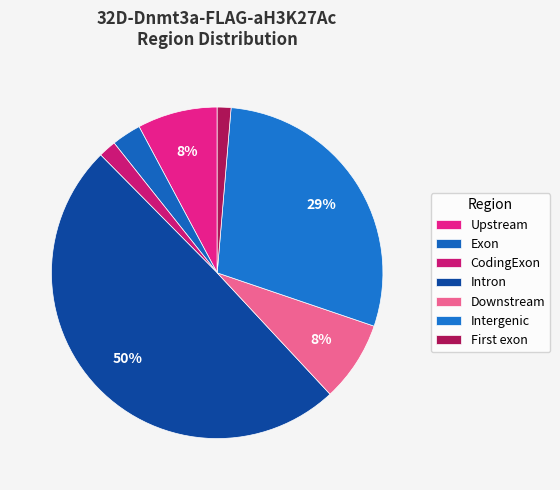

Count the number of slices in the pie.

7